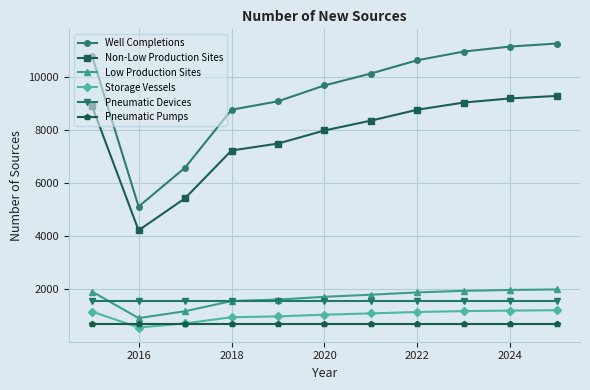

True or false: Low Production Sites and Pneumatic Pumps cross at least once.

False